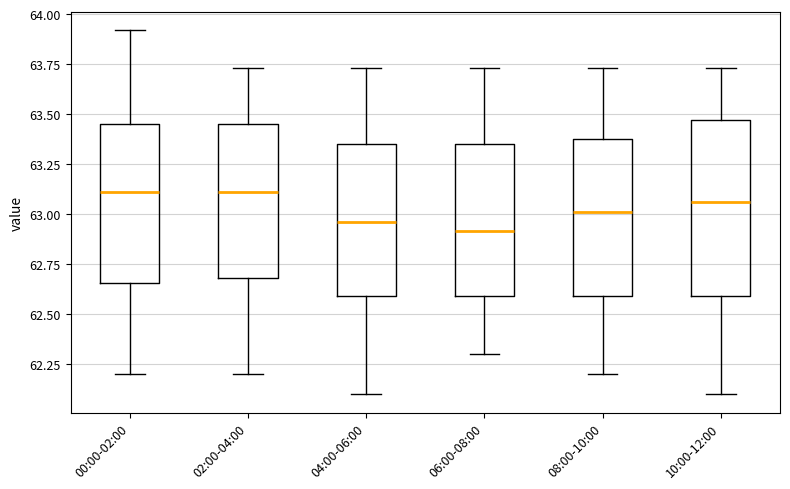

Where is the lower edge of the box for 06:00-08:00 on the y-axis? The values are not printed on the chart, so give them approximately, as read against the axis.

62.60